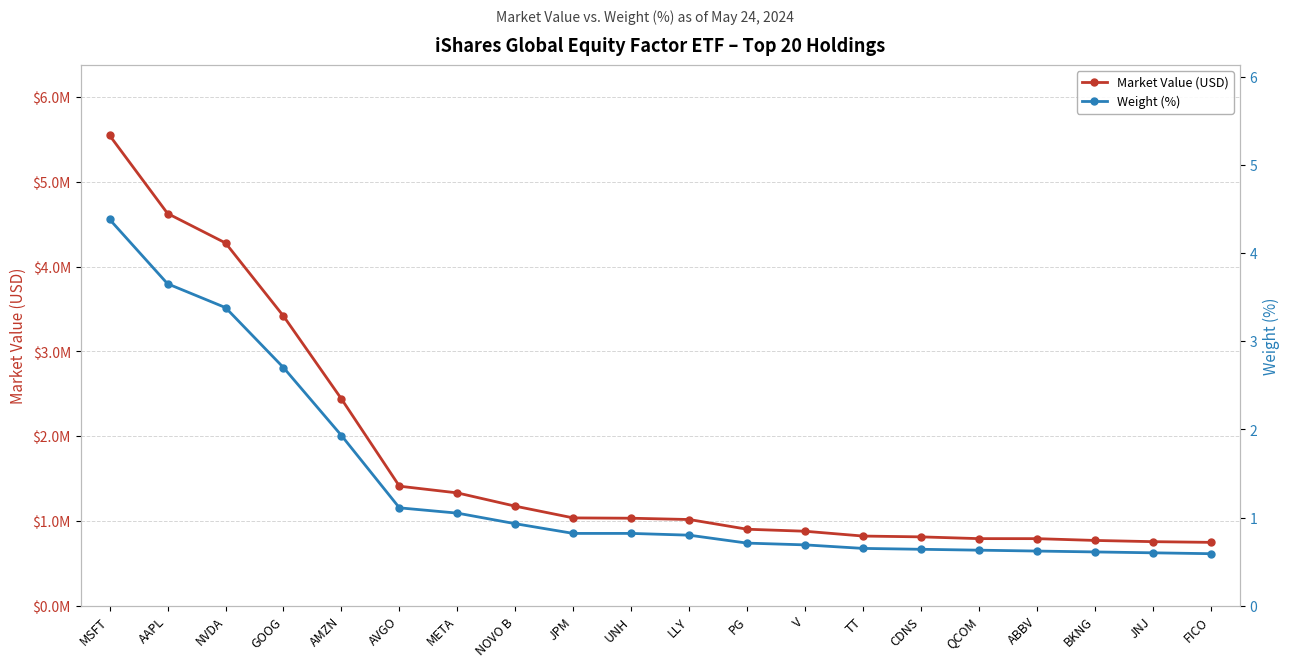

Reading left to right, list all the values displayed in this chart.

Market Value (USD): 5549064.0	4627912.8	4280053.8	3417628.1	2440125.0	1410655.7	1331364.5	1174619.5	1036265.7	1032601.4	1017361.8	902701.8	878917.0	822159.4	812507.1	791795.0	791582.4	770456.1	756013.7	747705.6
Weight (%): 4.4	3.6	3.4	2.7	1.9	1.1	1.1	0.9	0.8	0.8	0.8	0.7	0.7	0.7	0.6	0.6	0.6	0.6	0.6	0.6